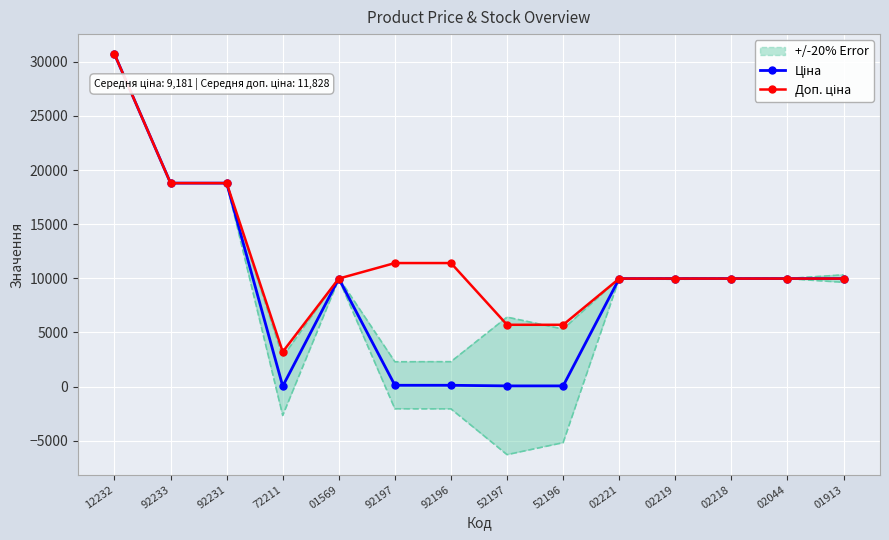

What is the sum of all Доп. ціна values?

165595.7